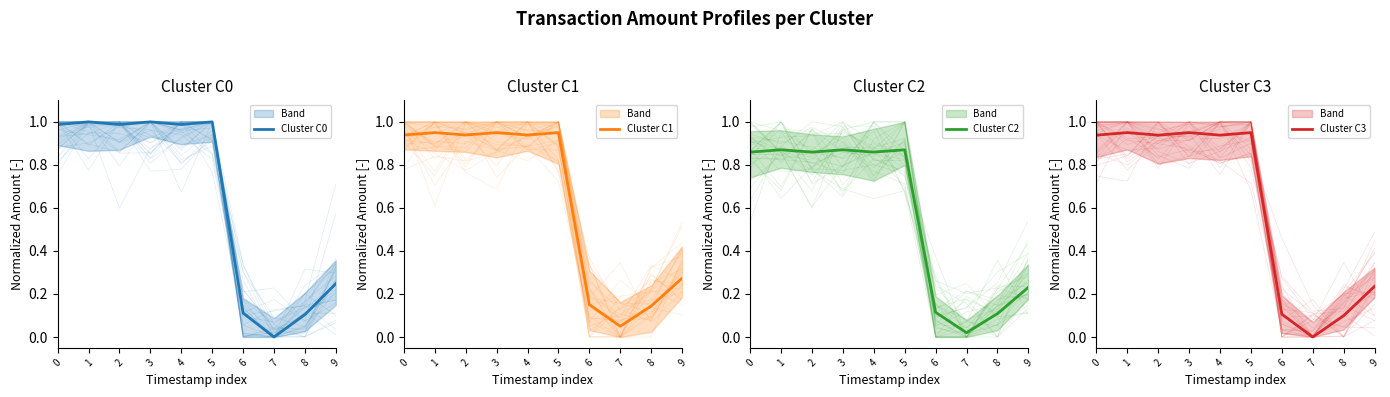

Rank the series at 8 from lowest to highest value.

Cluster C3, Cluster C0, Cluster C2, Cluster C1